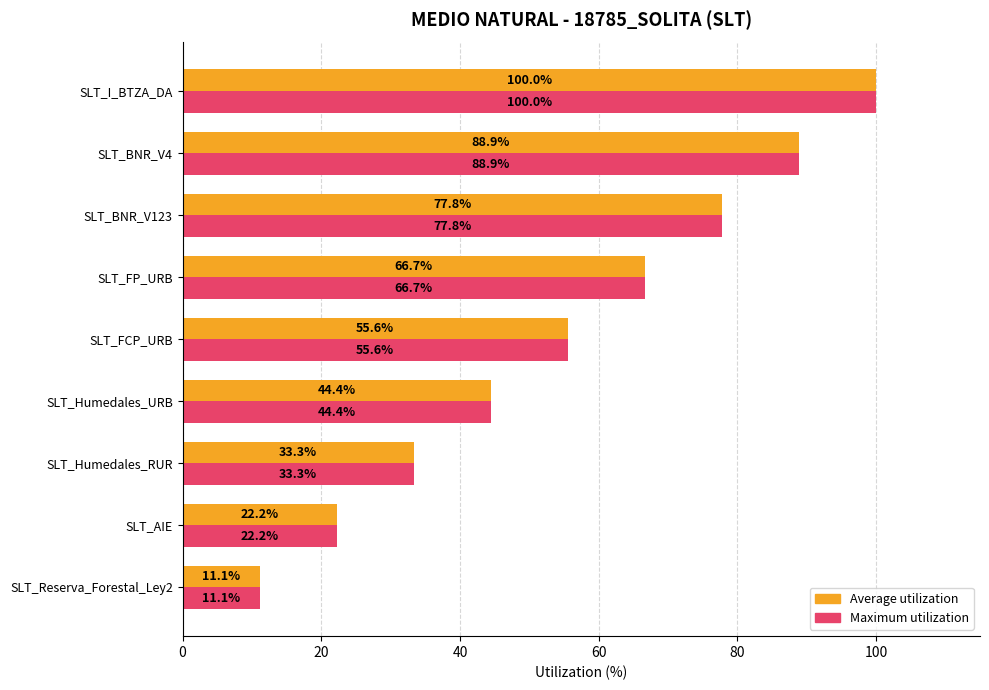

Is it true that Average utilization equals 44.4 at SLT_Humedales_URB?

True